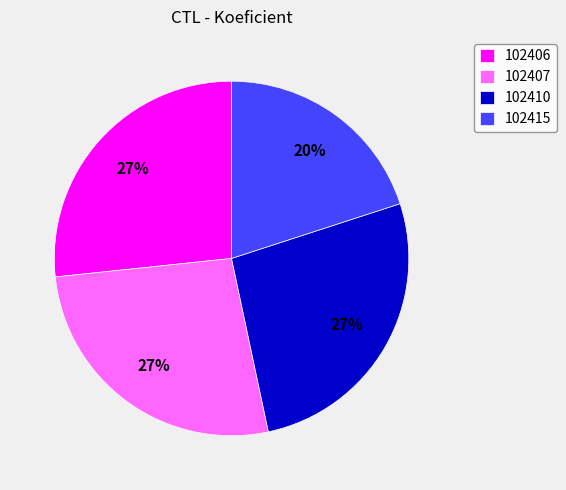

How many slices are in this pie chart?

4